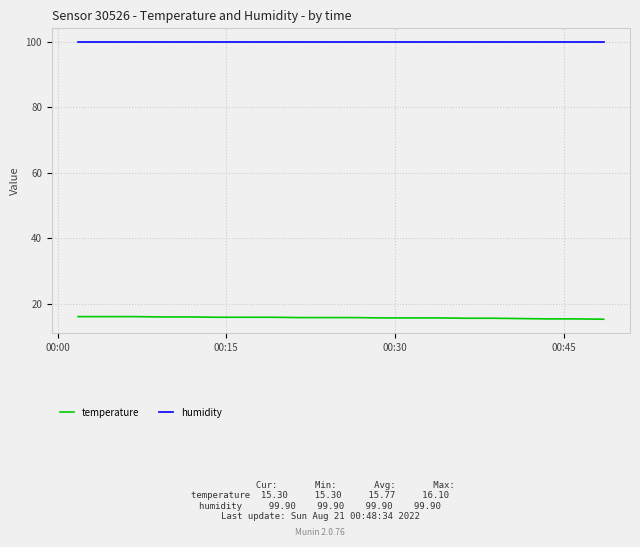

Rank the series by their maximum value, from highest to lowest.

humidity, temperature